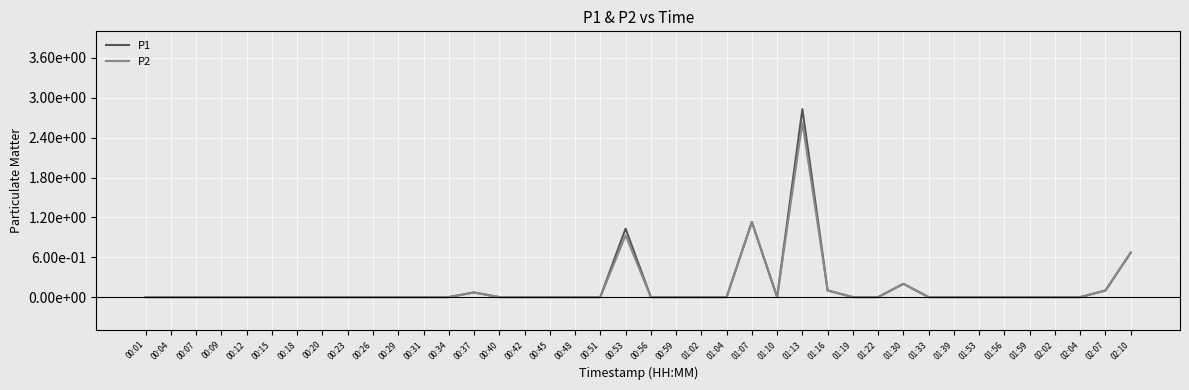

What are all the series names shown in the legend?

P1, P2